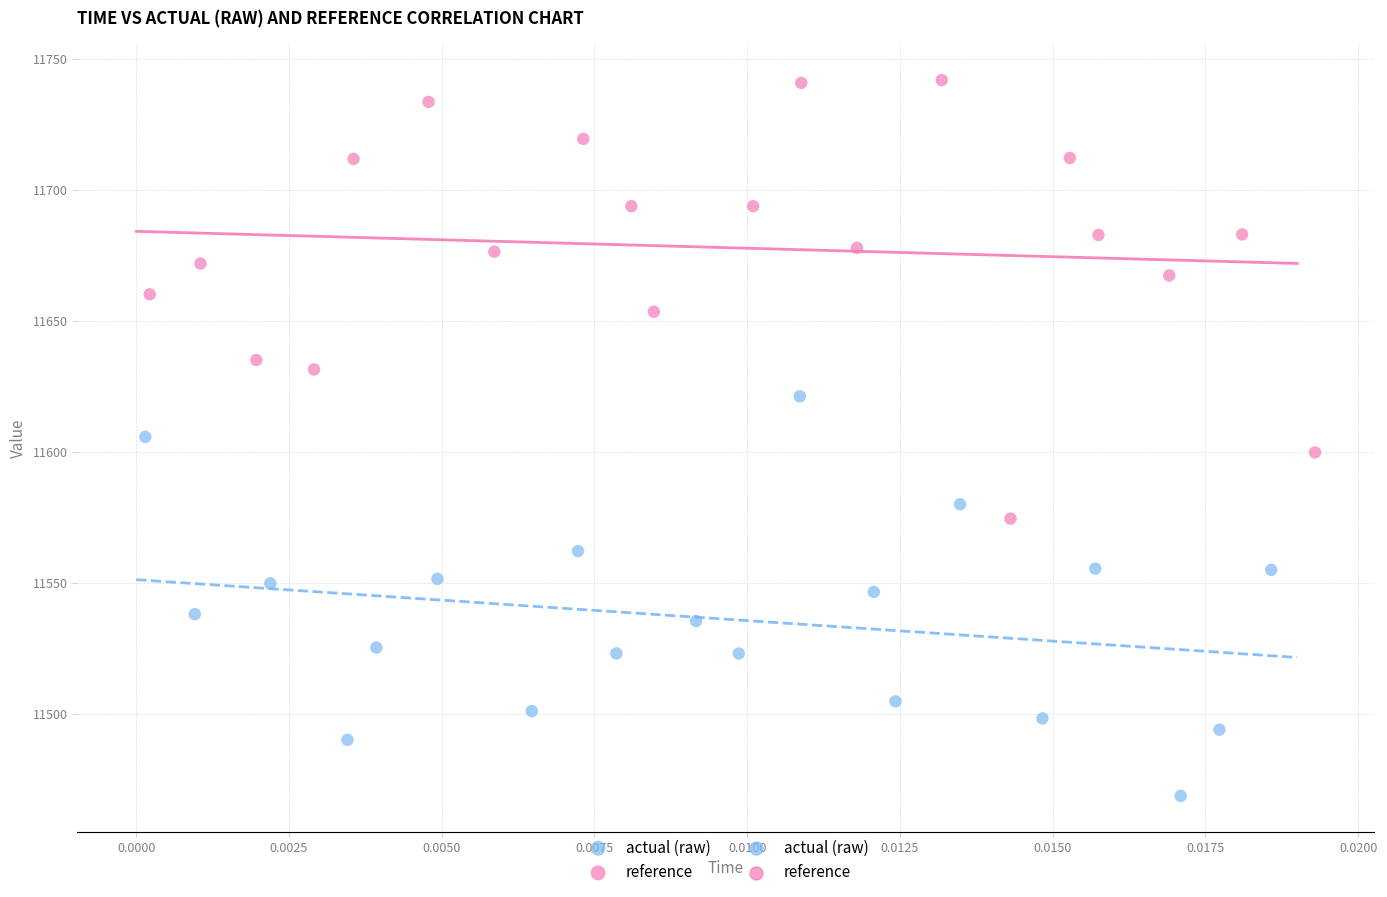

Which series has the largest Y range (max minus min)?

reference